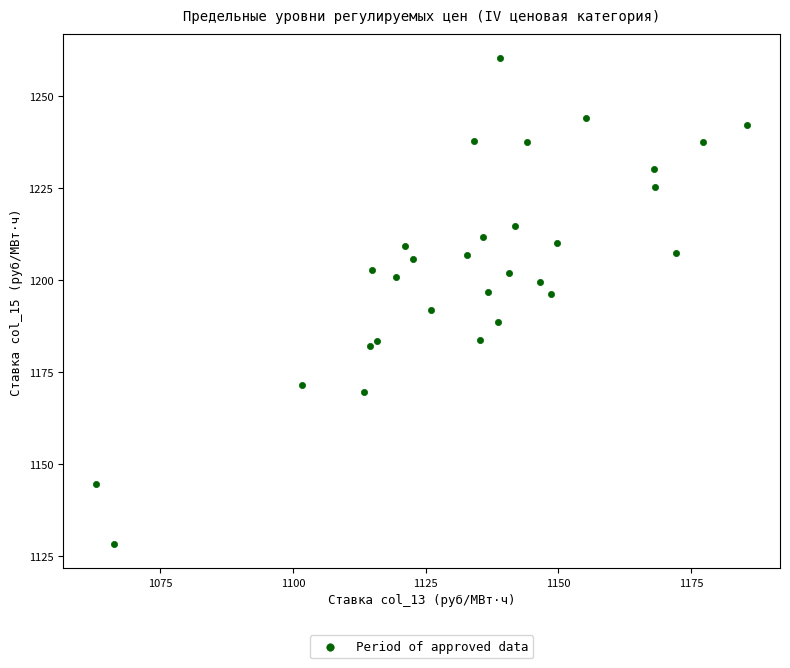

What is the range of X values (max minus min)?

122.8